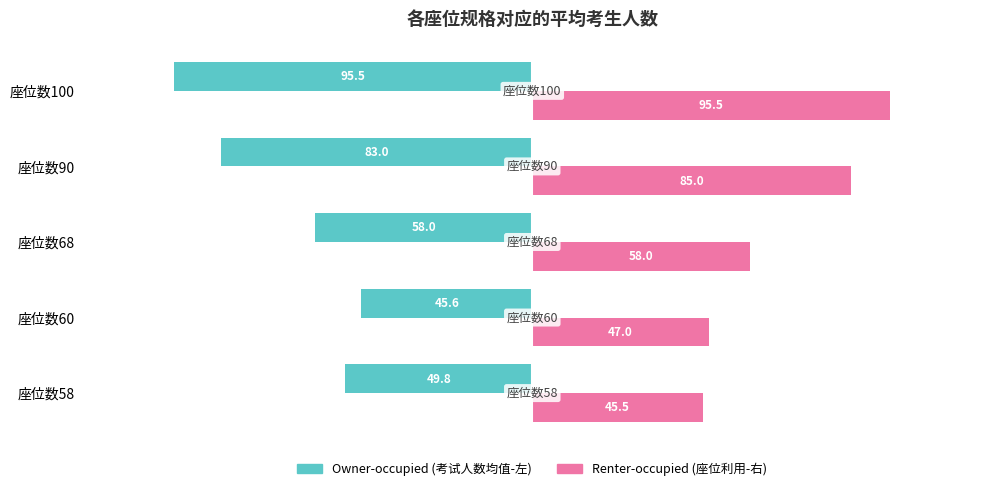

What is the difference between the highest and lowest values at 座位数90?

168.0